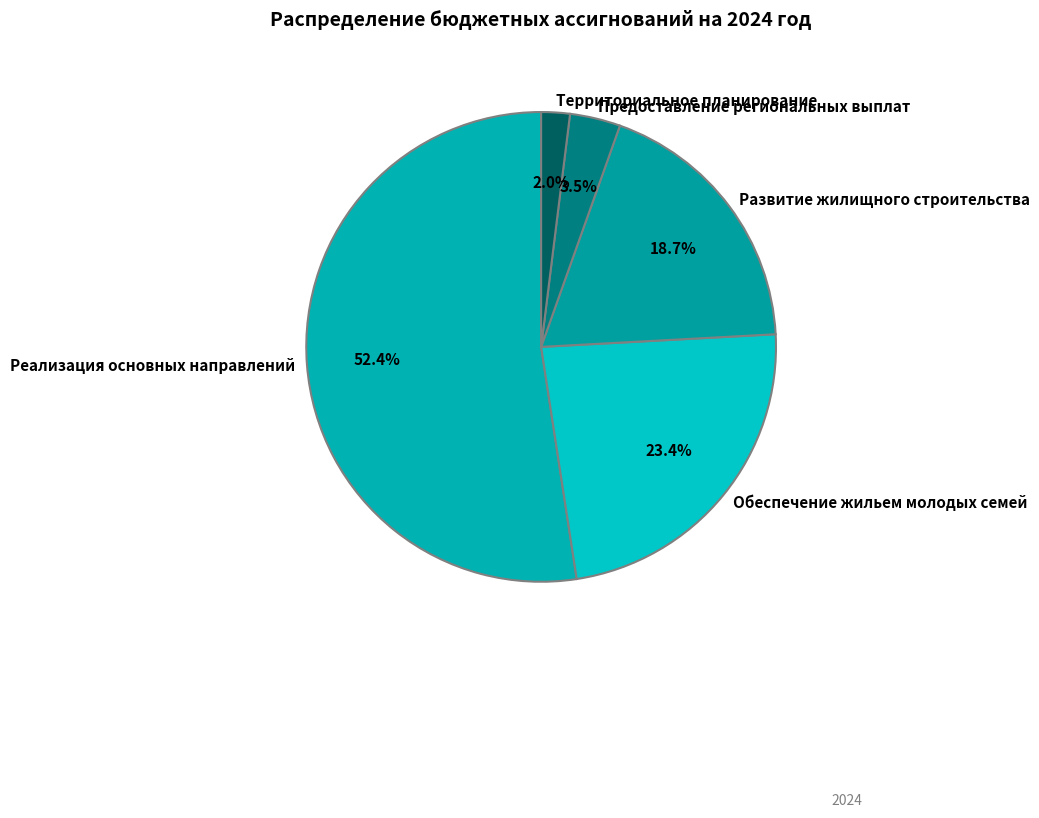

Is there a majority slice in this chart?

Yes